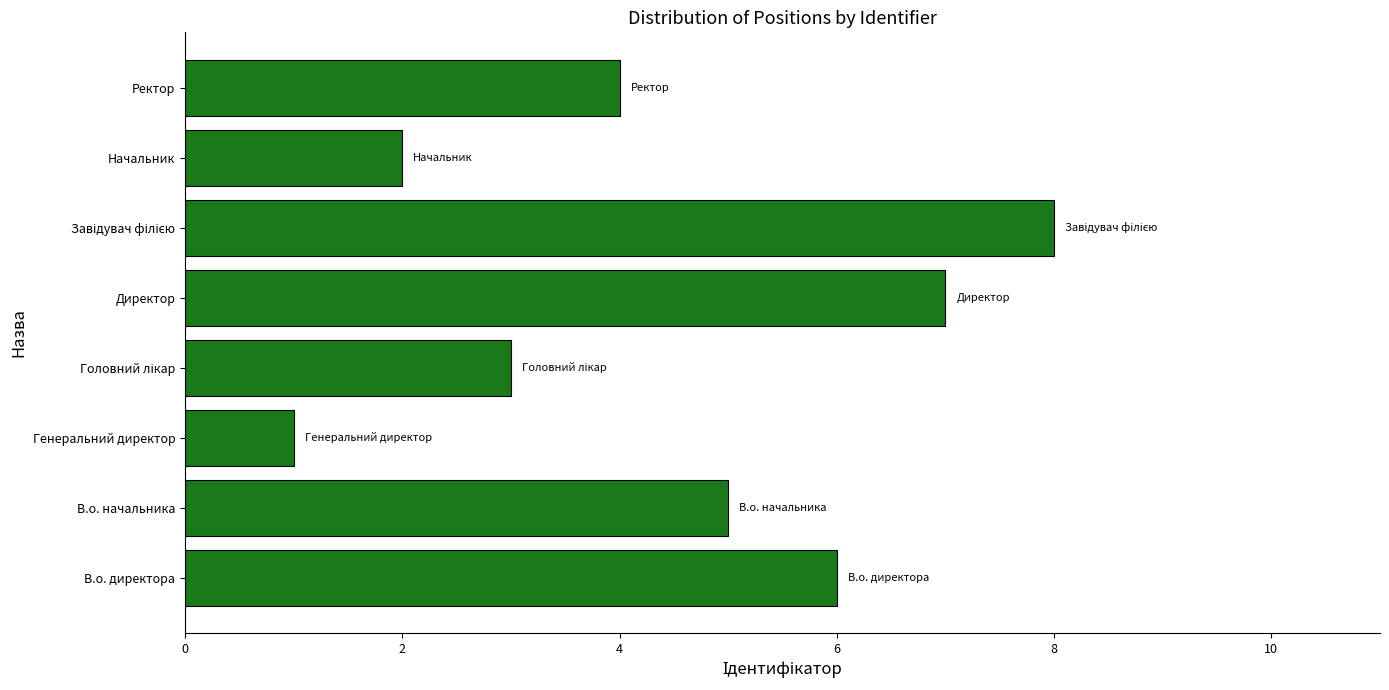

What is the difference between the second highest and minimum values?

6